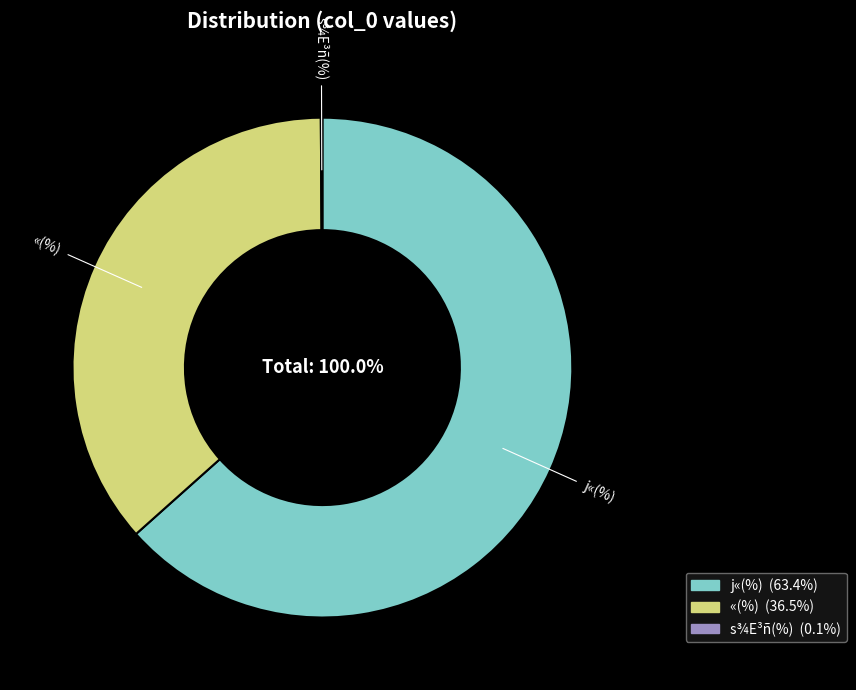

Which category has the biggest portion of the pie?

j«(%)